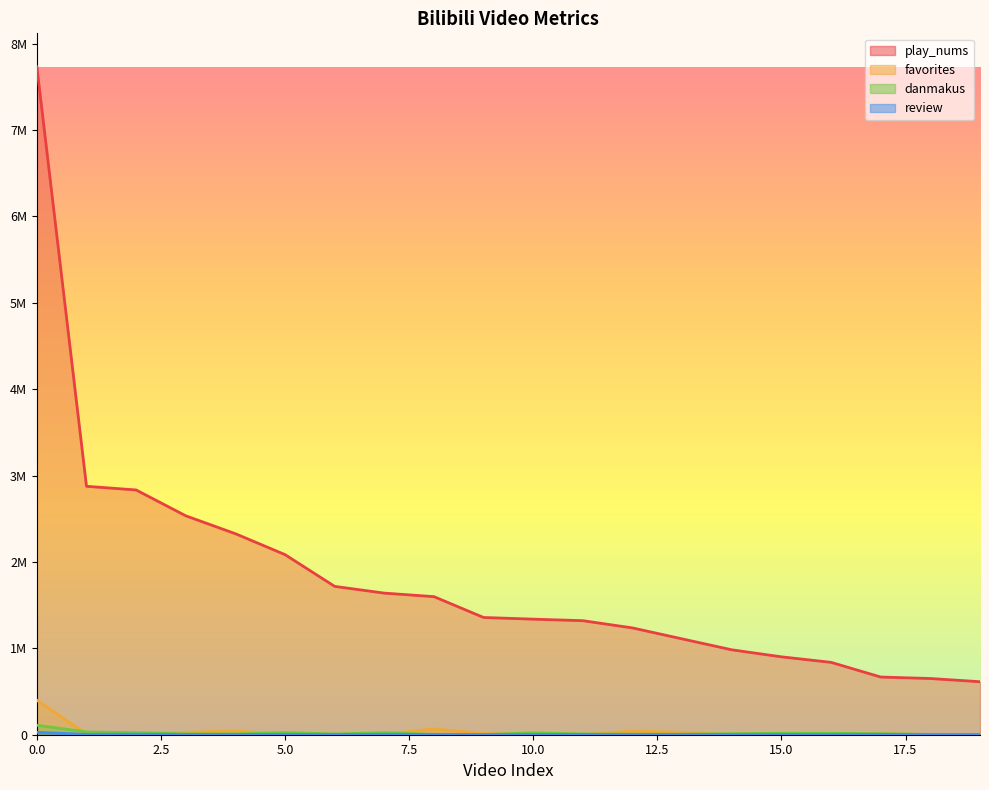

List the labels in order of review value, largest first.

0, 2, 7, 17, 5, 1, 13, 10, 3, 4, 8, 15, 11, 12, 16, 14, 6, 18, 19, 9